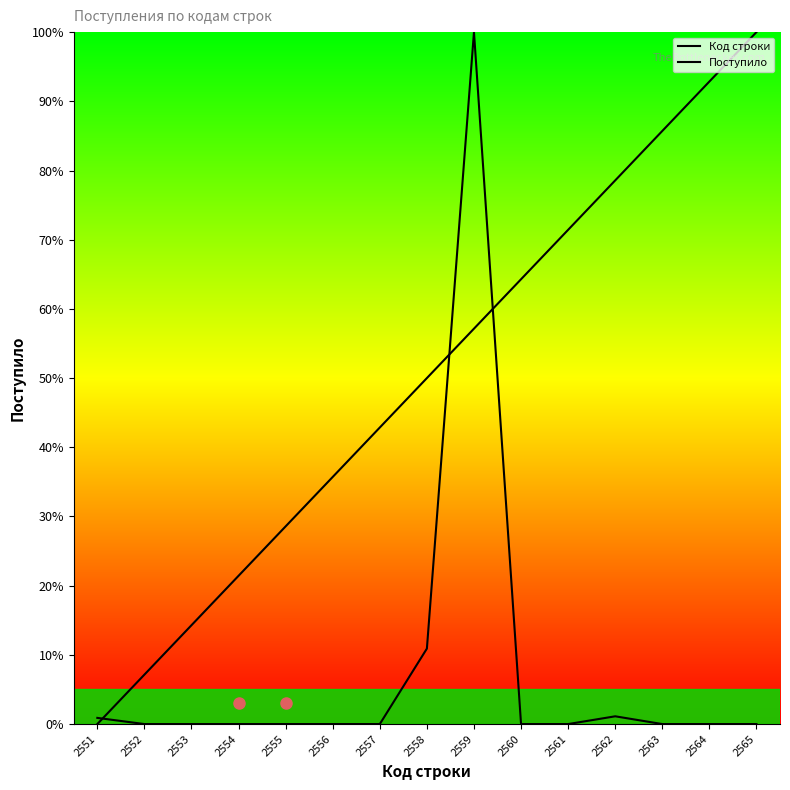

At how many categories does at least one series exceed 41?

9